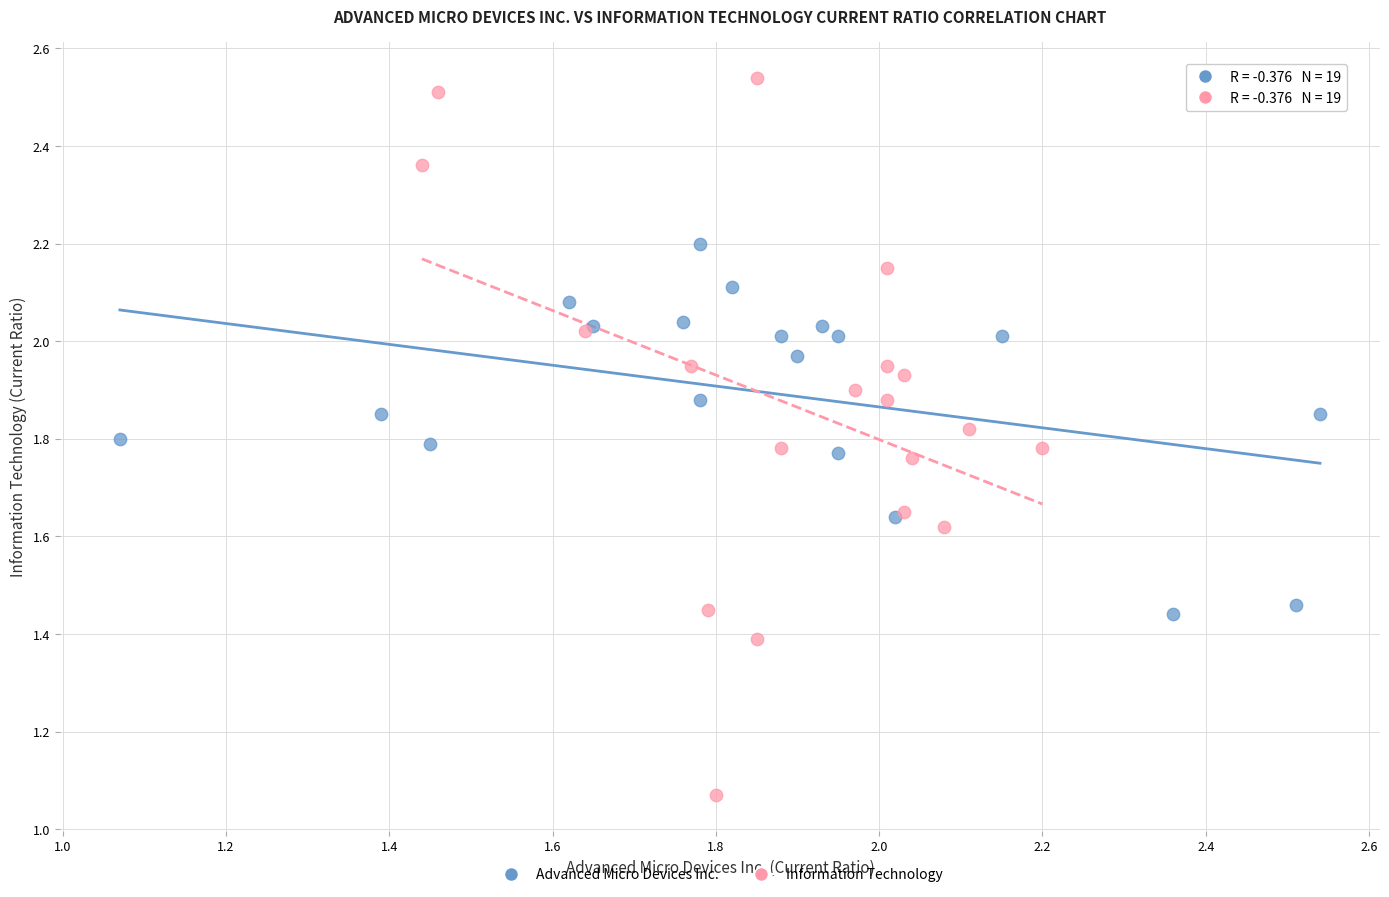

Which series contains the highest Y value?

Information Technology